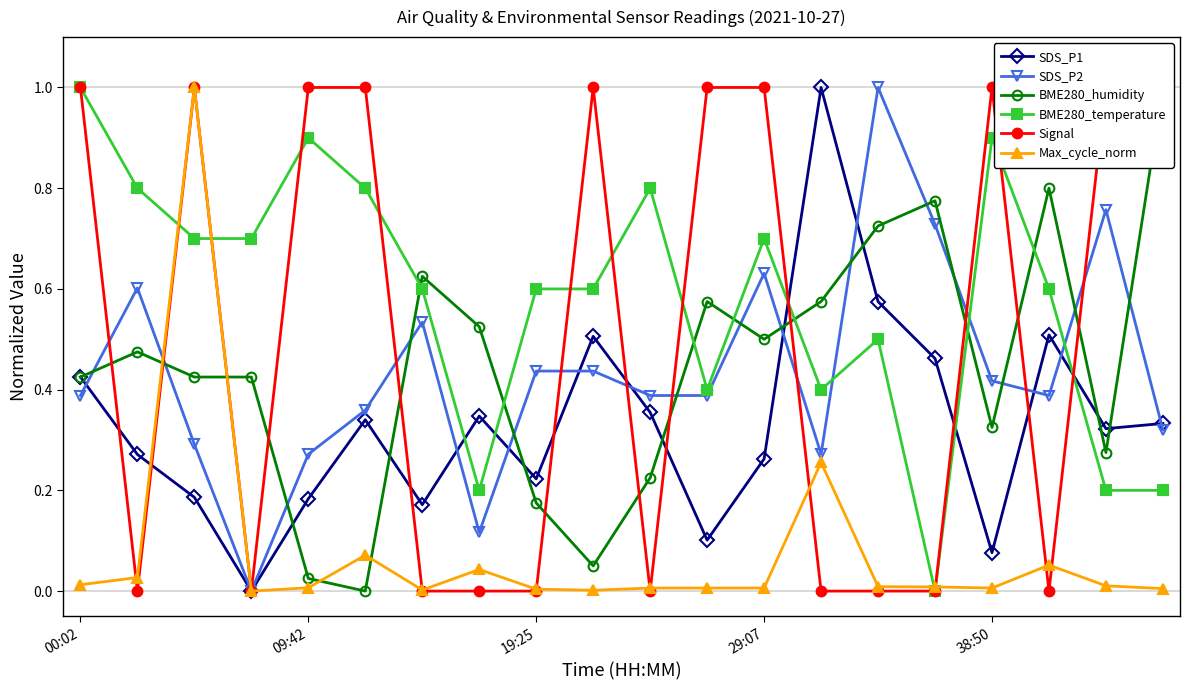

What is the difference between the highest and lowest values at 9?

1.0